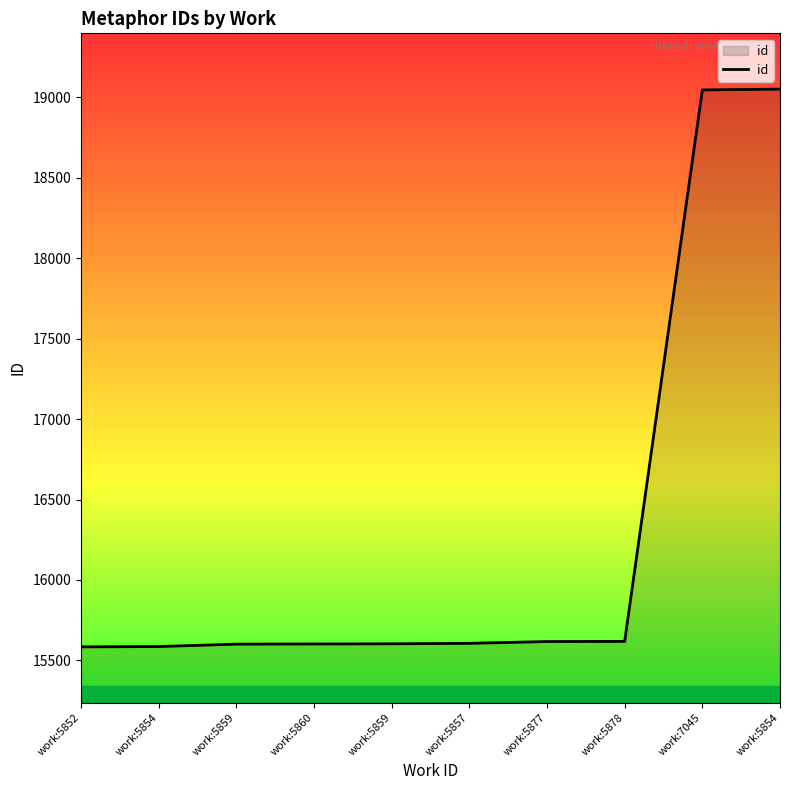

The chart shows a value of 15617 at work:5877. True or false?

True